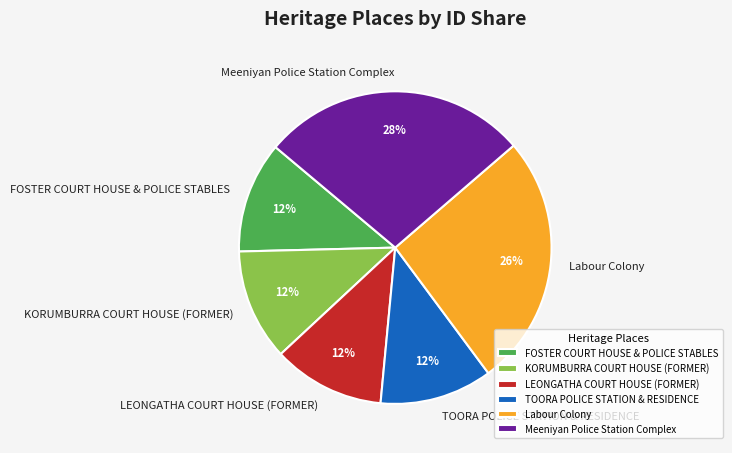

Approximately how many times larger is the value at KORUMBURRA COURT HOUSE (FORMER) compared to Meeniyan Police Station Complex?

0.4